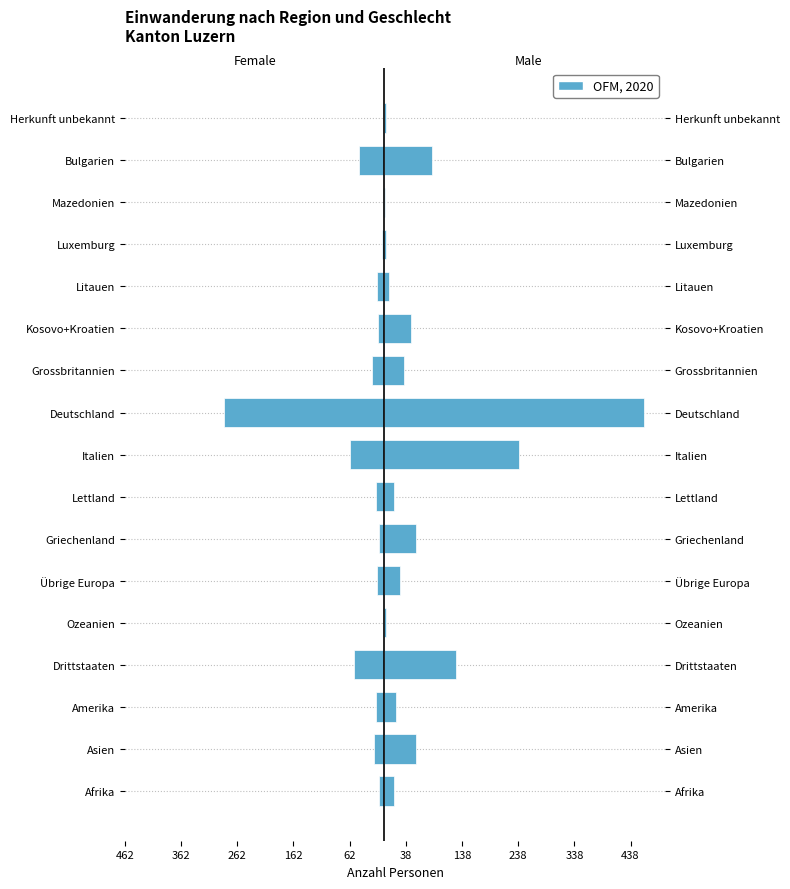

What is the sum of all values?

-589